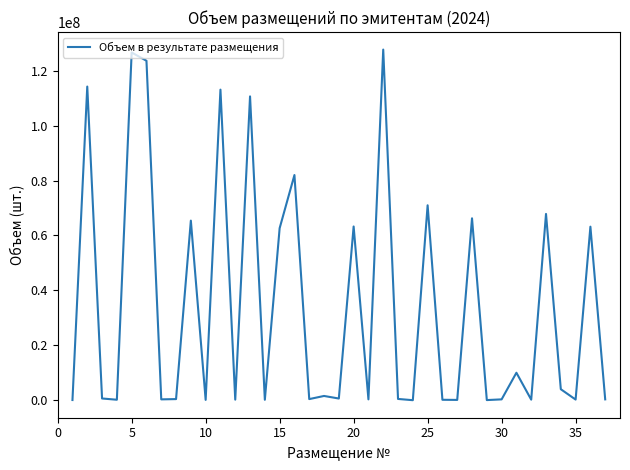

What is the maximum value shown in the chart?

127720870